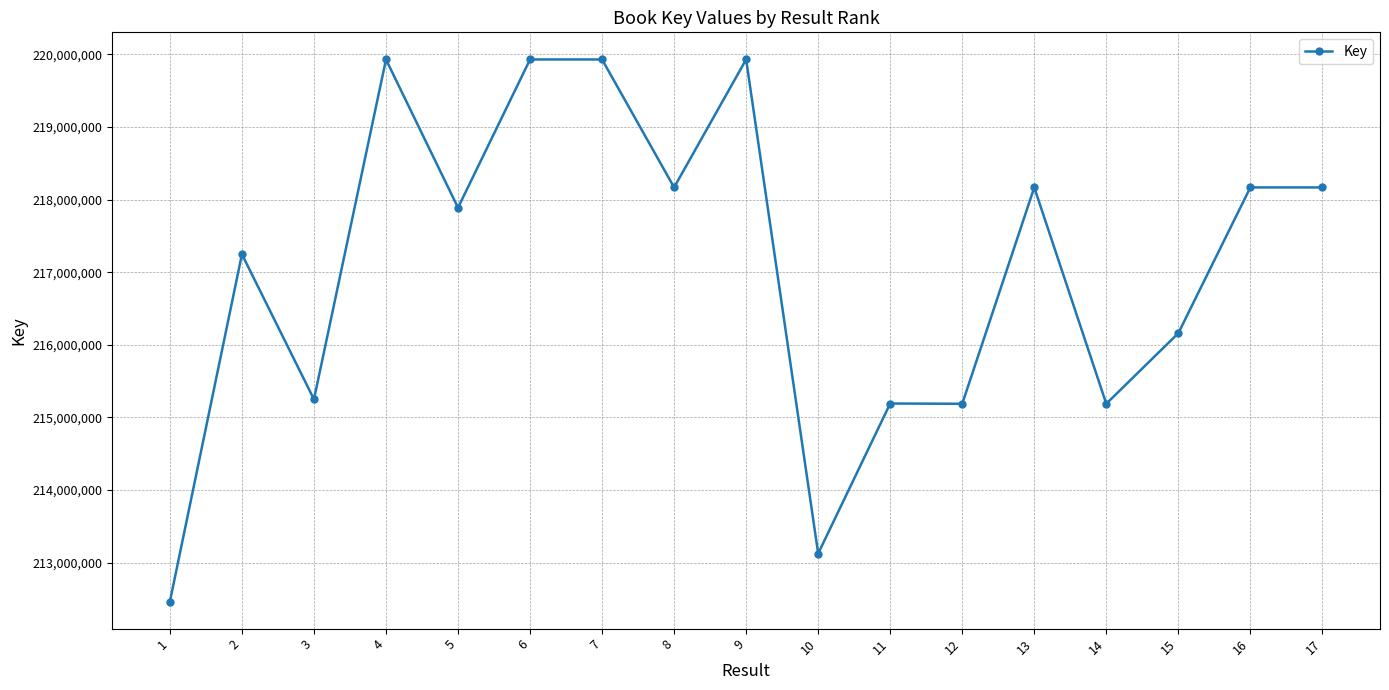

What is the minimum value shown in the chart?

212463670